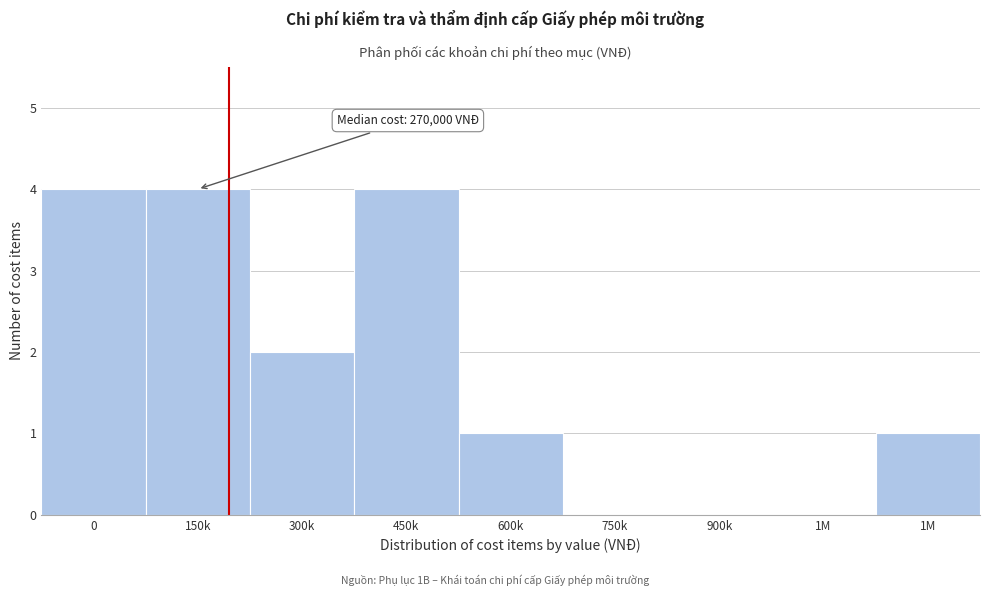

Count the number of data series in this chart.

1